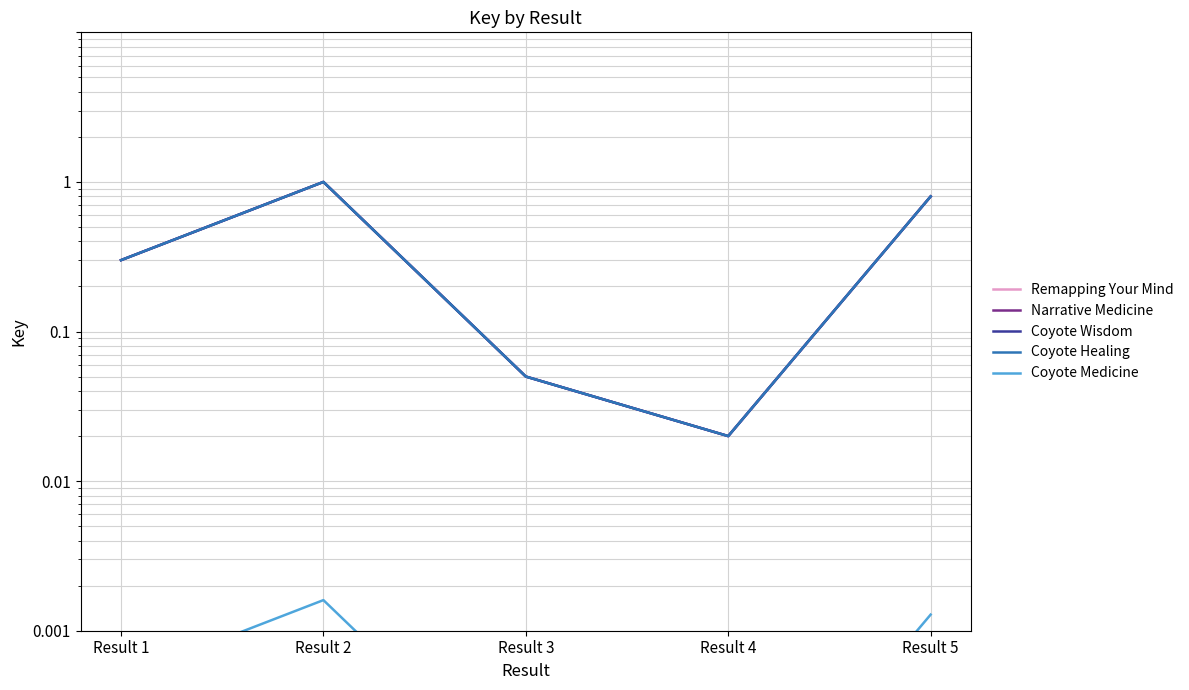

True or false: Remapping Your Mind and Coyote Medicine cross at least once.

False